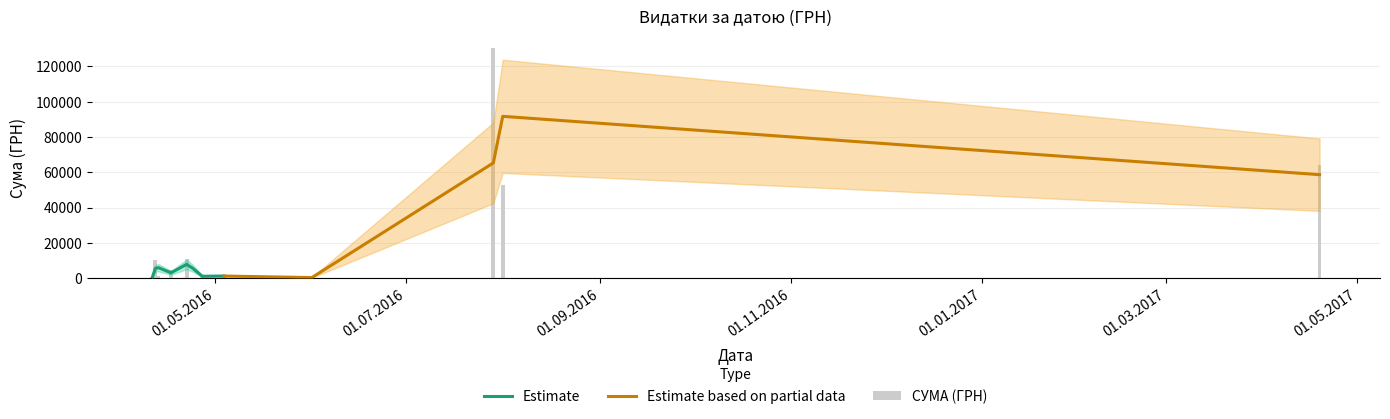

What is the ratio of the value at 11.04.2016 to the value at 01.06.2016?

2.6